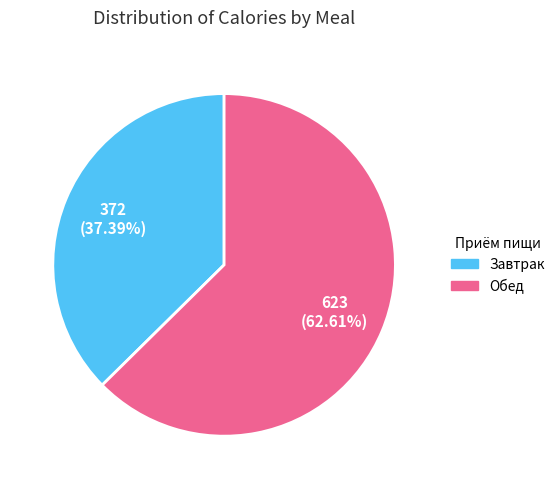

Does any single category account for the majority?

Yes